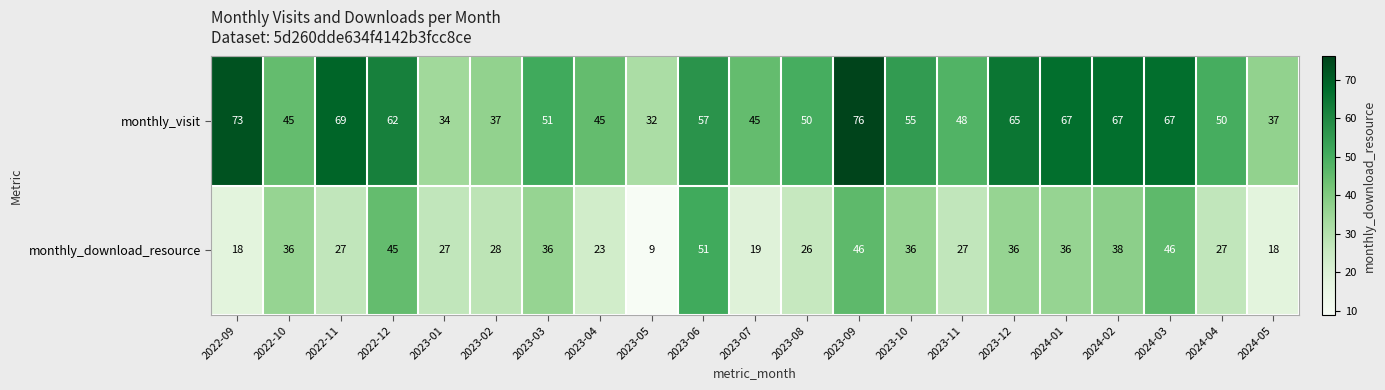

Between 2022-11 and 2024-04, which series saw the biggest shift?

monthly_visit